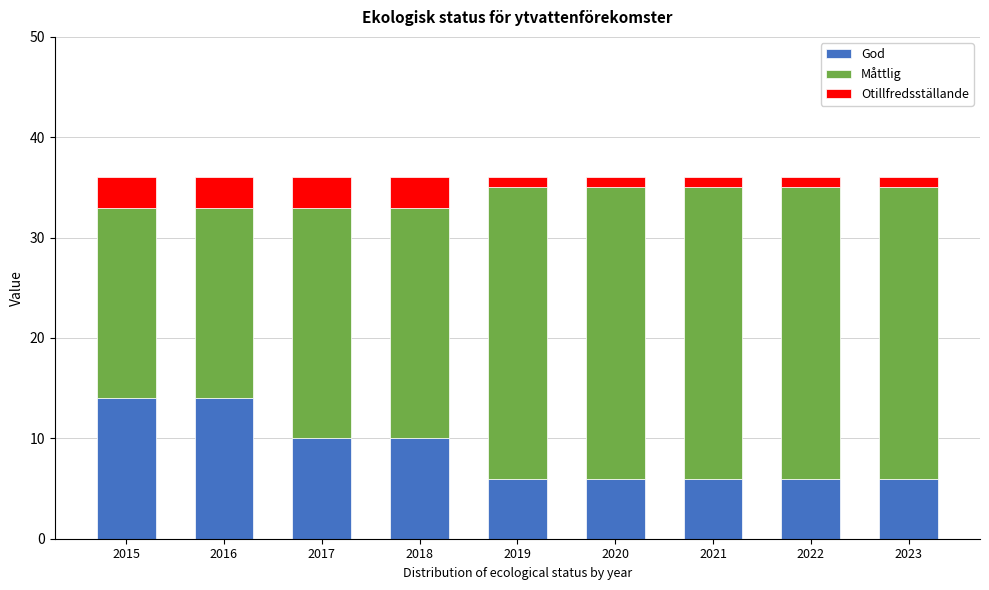

Reading left to right, what are the values for God?

2015=14	2016=14	2017=10	2018=10	2019=6	2020=6	2021=6	2022=6	2023=6